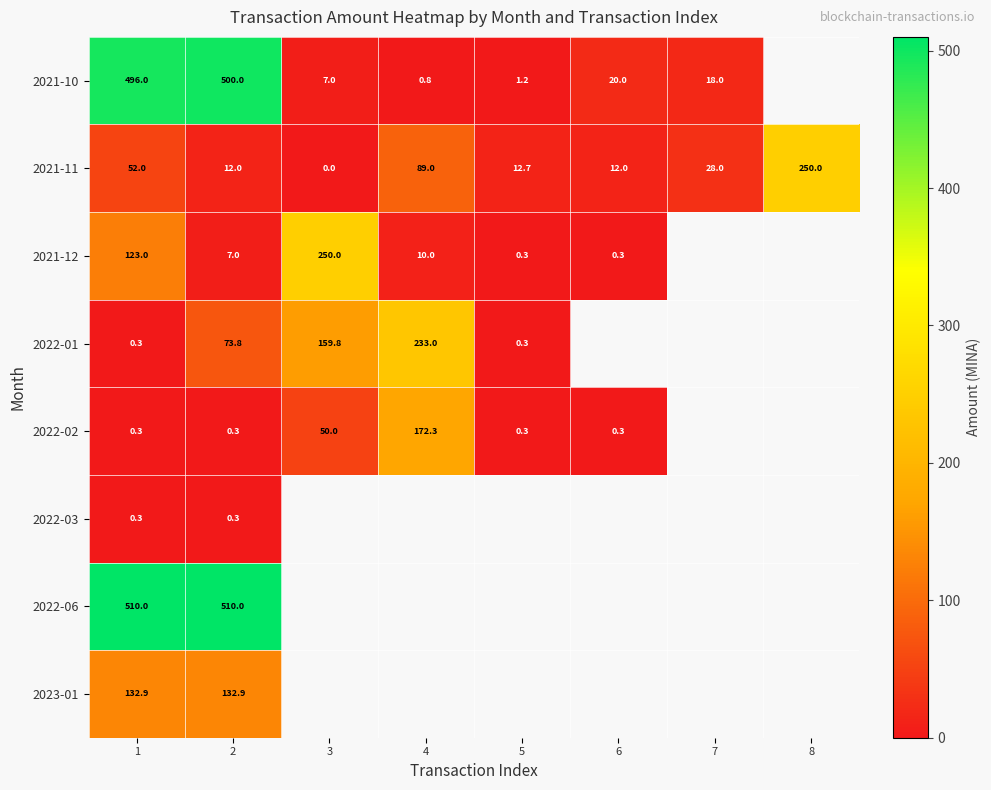

What is the difference between the maximum and minimum values in the 2021-11 series?

250.0